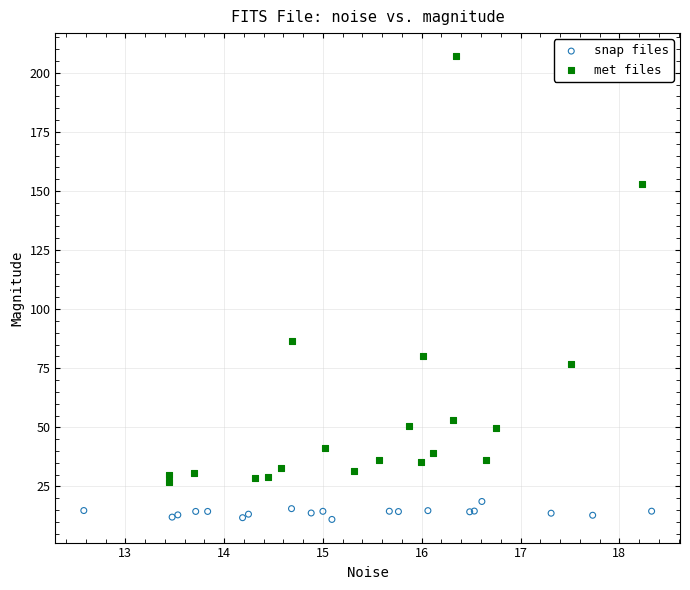

Which series has the largest Y range (max minus min)?

met files